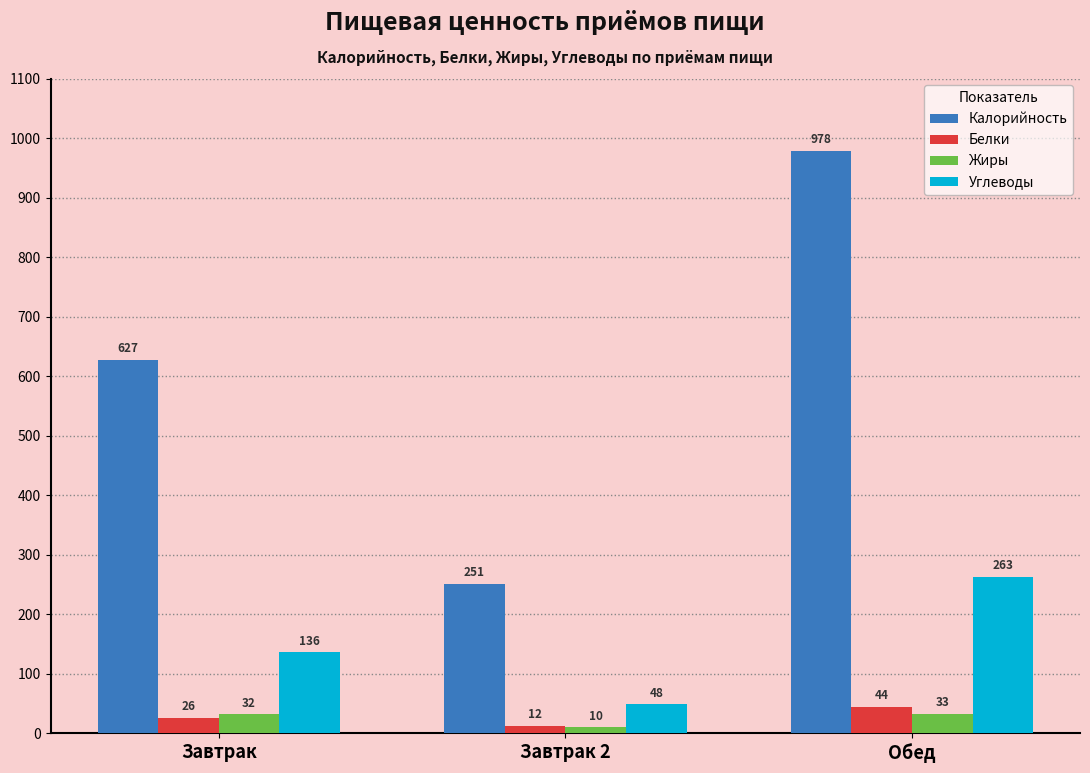

What is the difference between the maximum and minimum values in the Белки series?

31.7